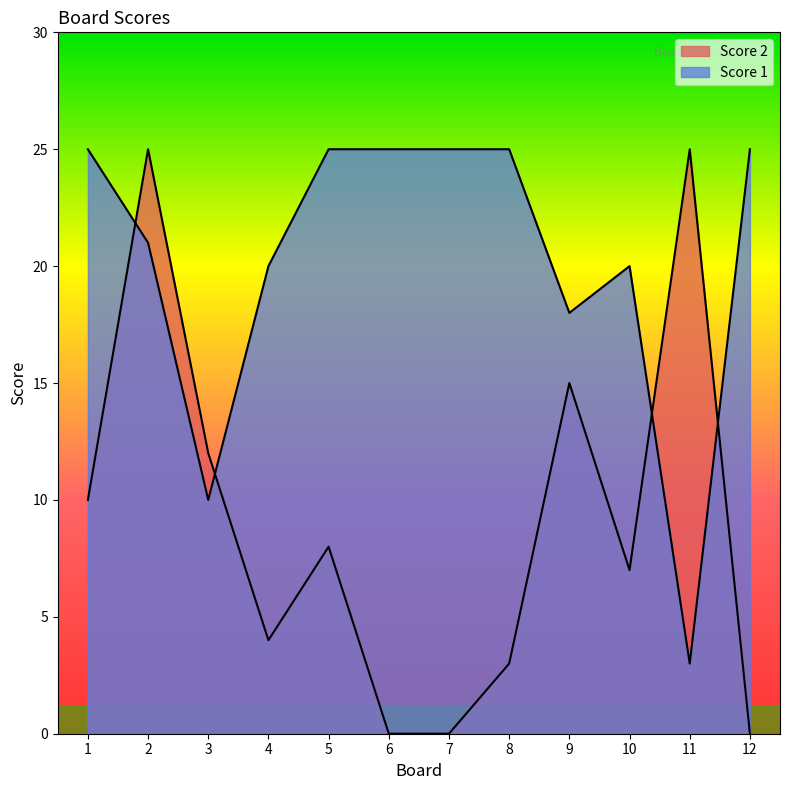

True or false: Score 2 has a value of -13 at 7.

False